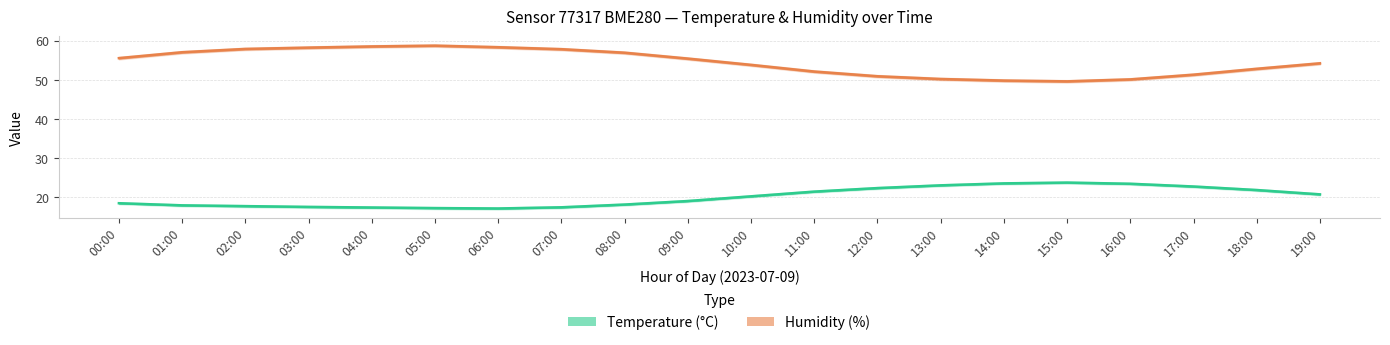

True or false: Humidity (%) and Temperature (°C) cross at least once.

False